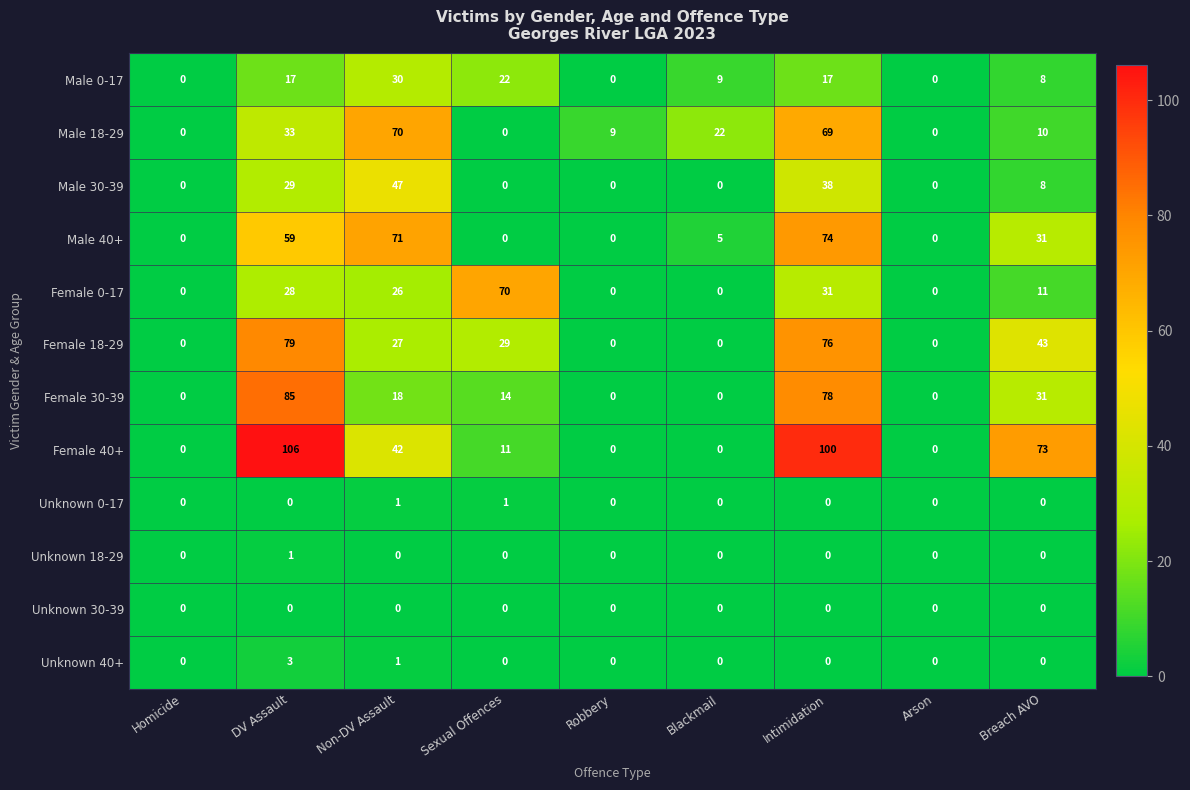

At which label does Male 40+ first exceed 5?

DV Assault